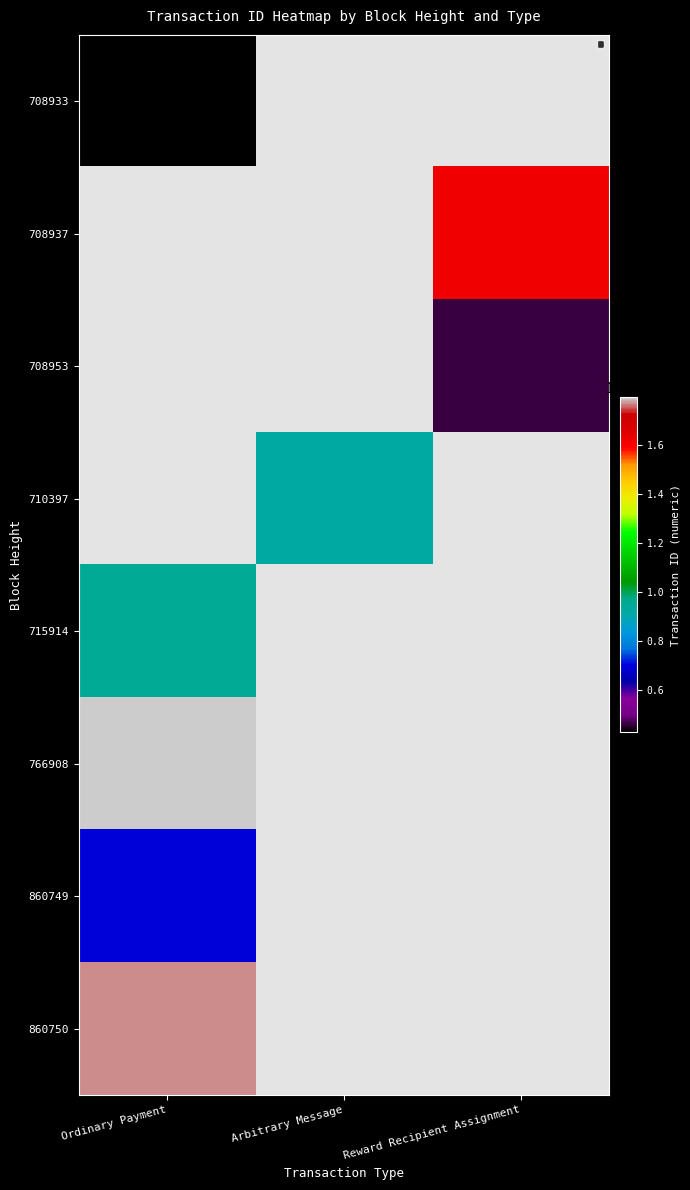

True or false: 708933 has a value of 2246883665864014336 at Arbitrary Message.

False